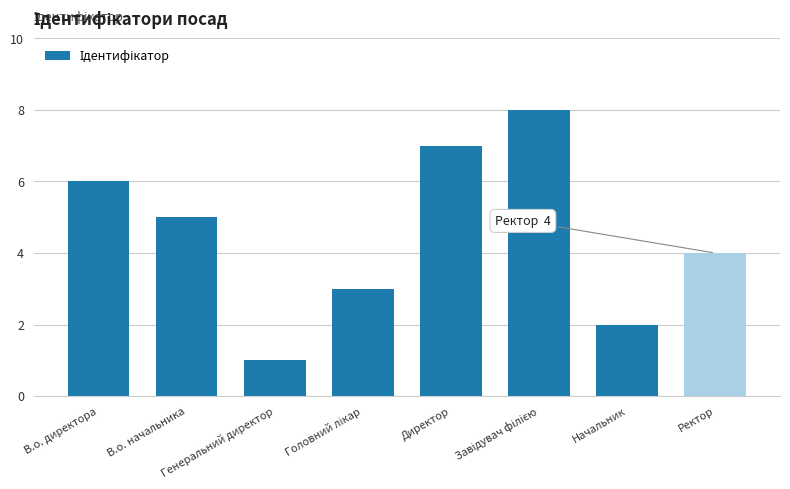

How many bars are there in total?

8